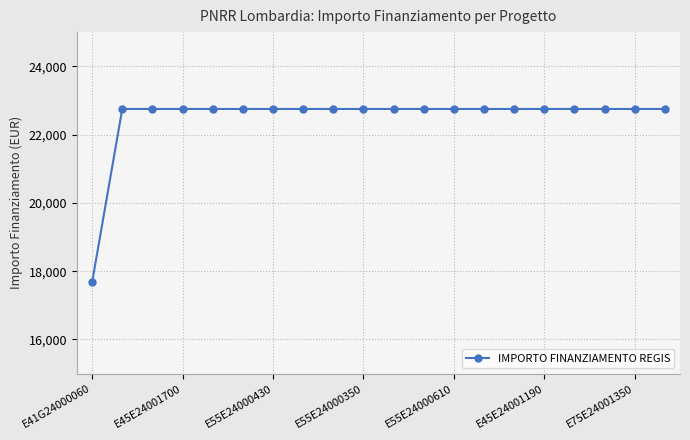

What is the smallest value displayed?

17674.8